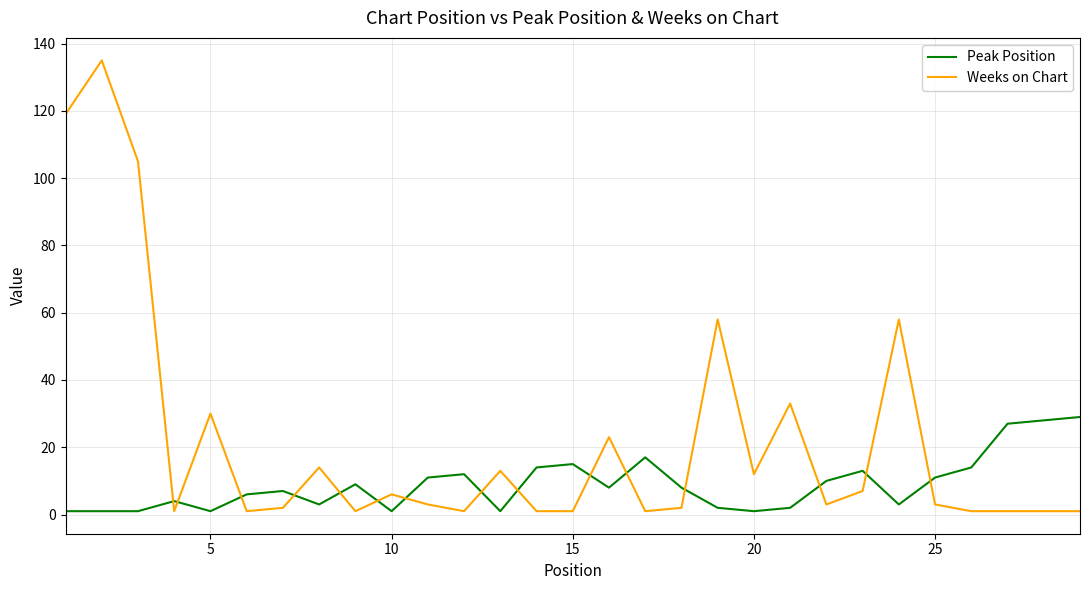

After their last crossing, which series has the higher values: Weeks on Chart or Peak Position?

Peak Position